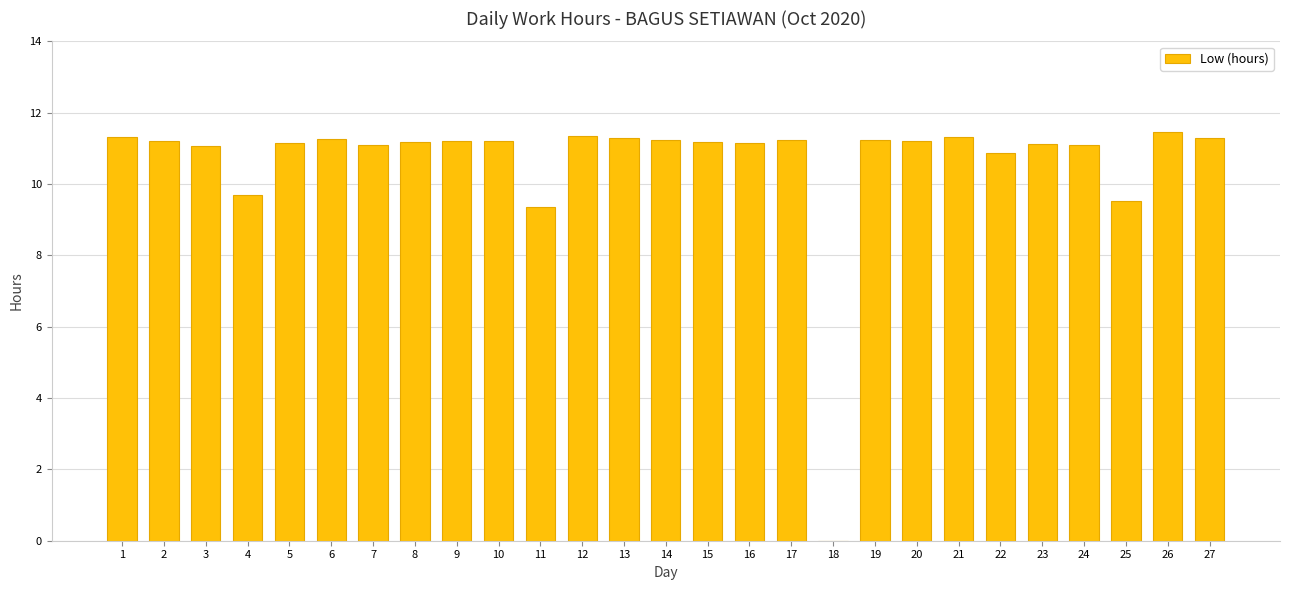

What is the change in value from 11 to 27?

+1.9